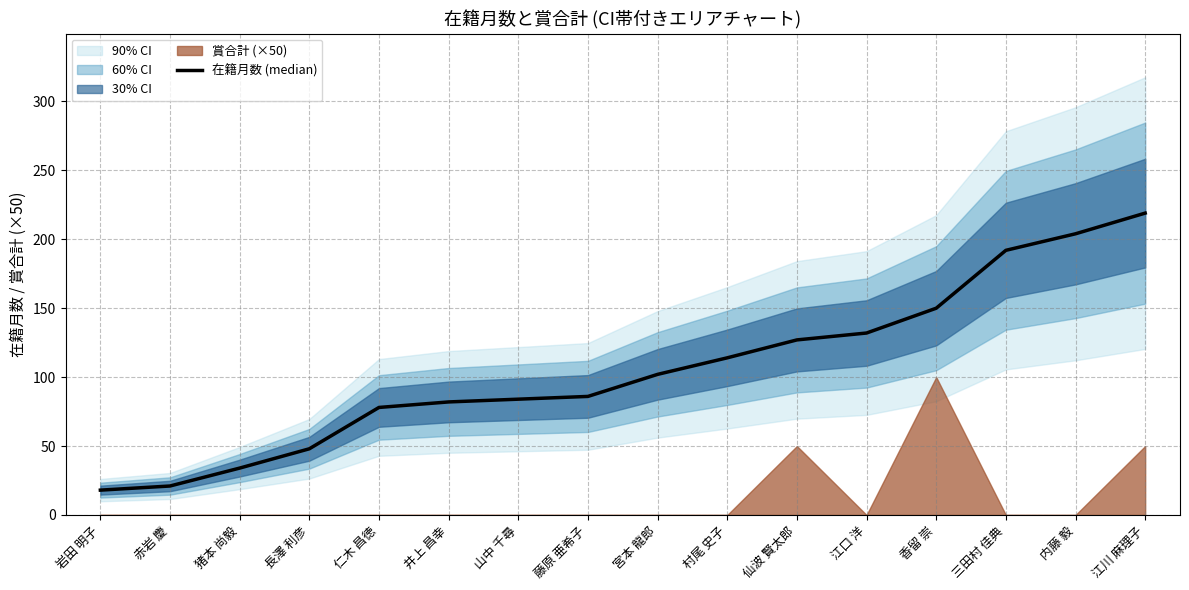

What is the change in value from 村尾 史子 to 香留 崇?

+36